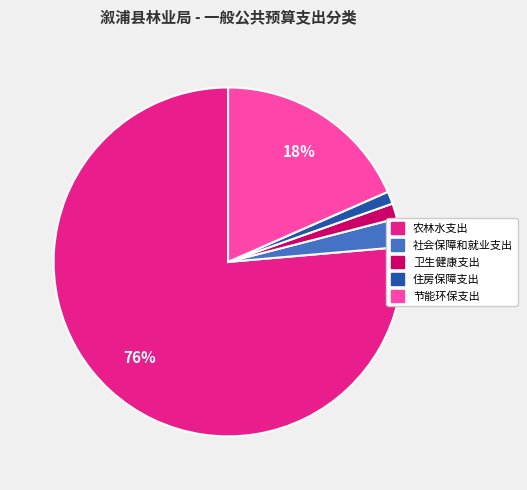

How many segments does this pie chart have?

5